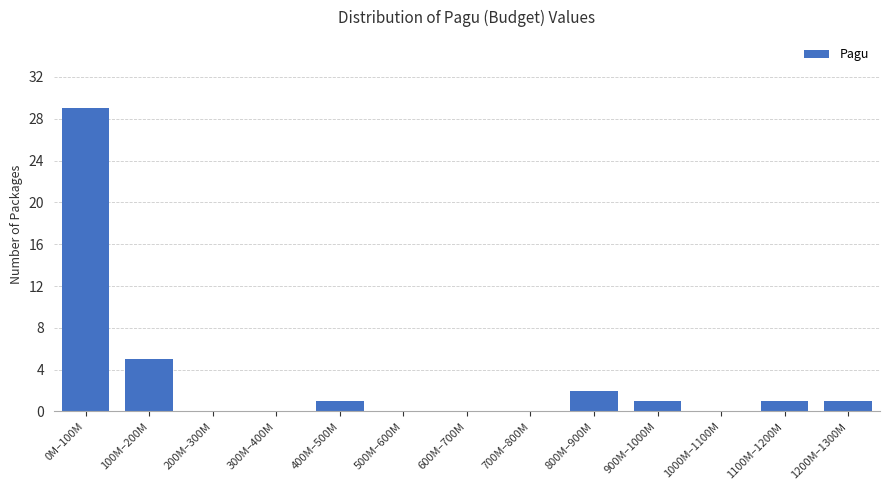

Reading left to right, extract all data points from this chart.

0M–100M=29	100M–200M=5	200M–300M=0	300M–400M=0	400M–500M=1	500M–600M=0	600M–700M=0	700M–800M=0	800M–900M=2	900M–1000M=1	1000M–1100M=0	1100M–1200M=1	1200M–1300M=1